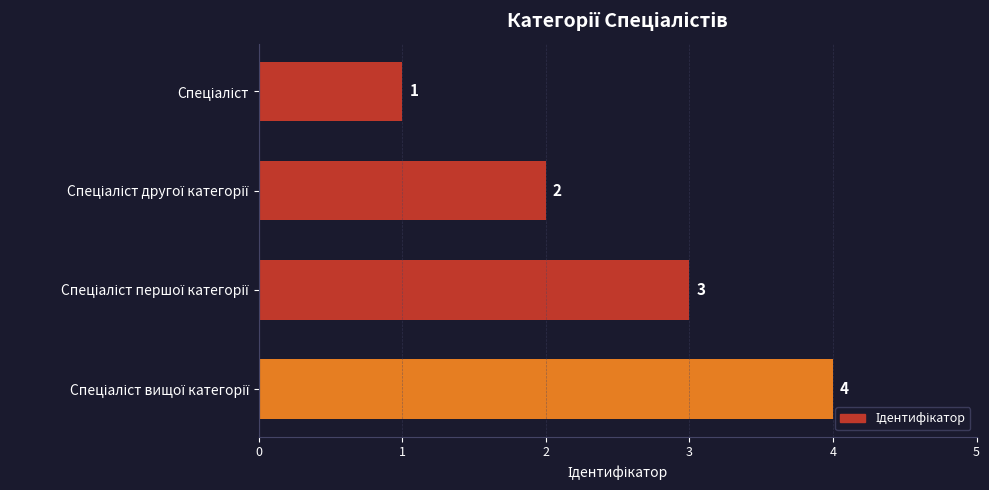

What is the maximum value shown in the chart?

4